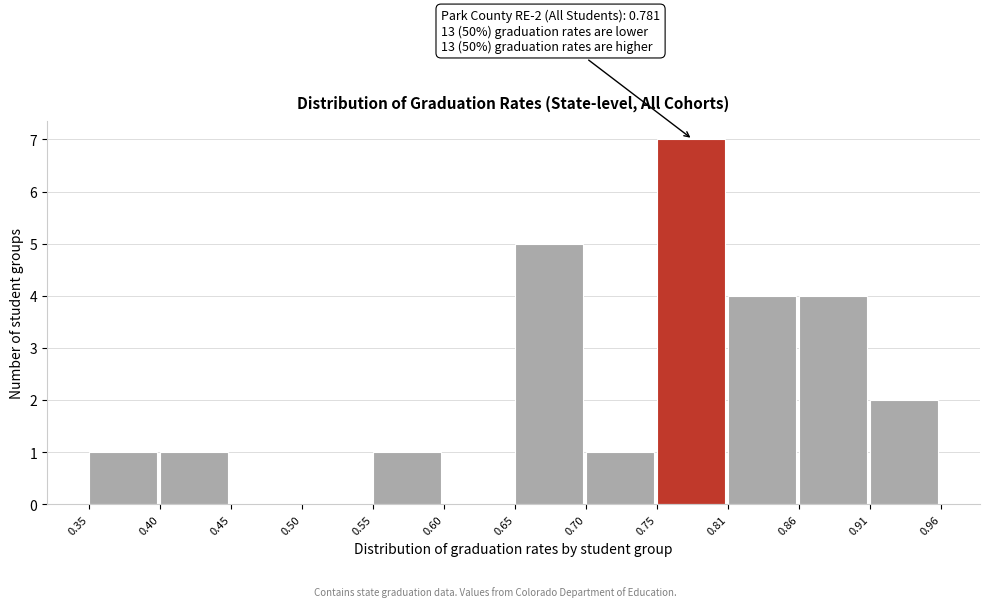

Which range on the x-axis has the tallest bar?

0.75 to 0.81